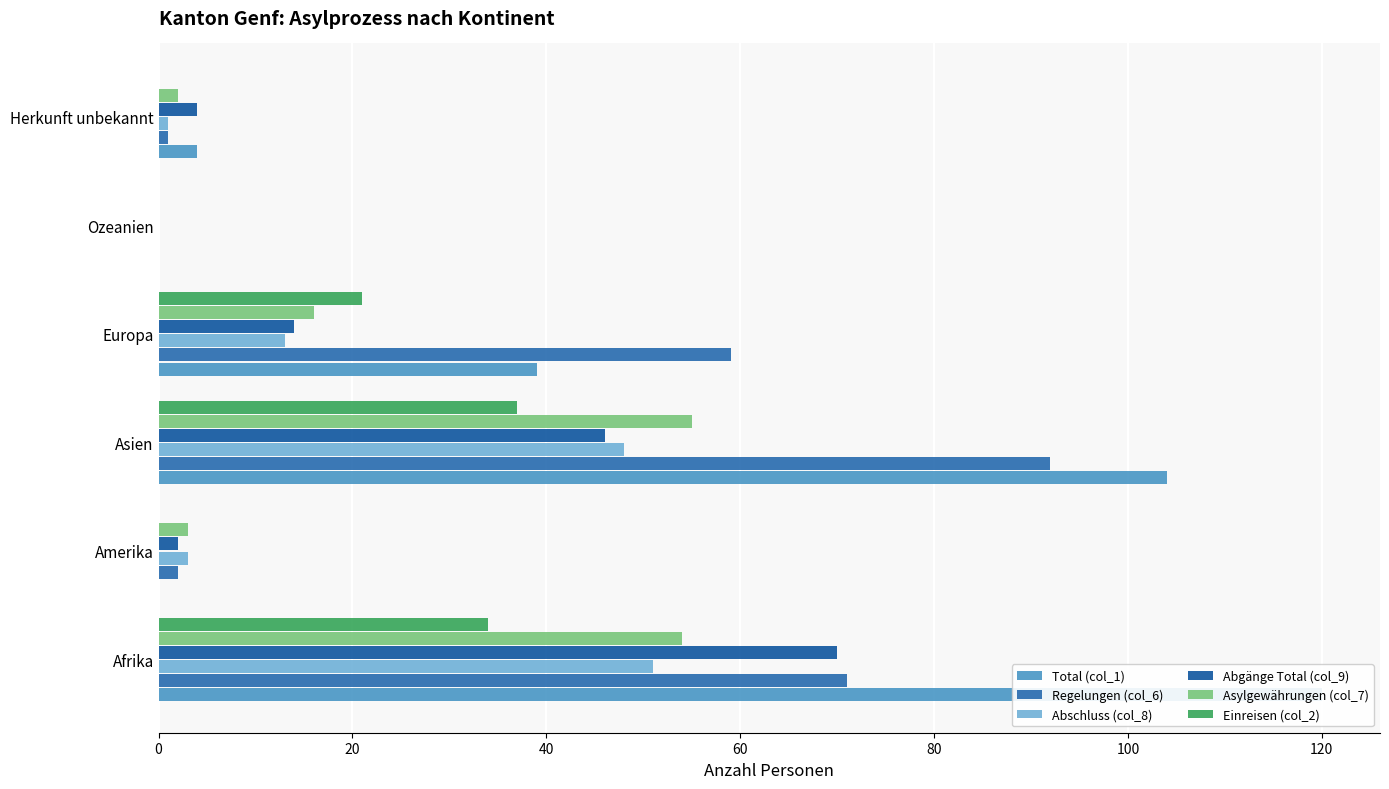

Which series has the largest total across all categories?

Total (col_1)